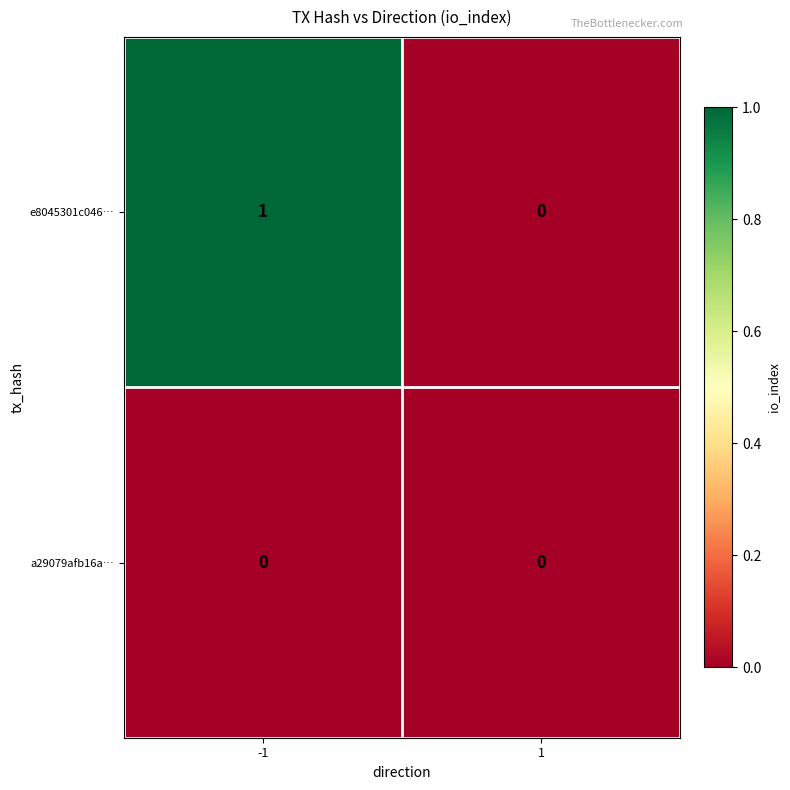

True or false: e8045301c046… has a value of 1 at -1.

True